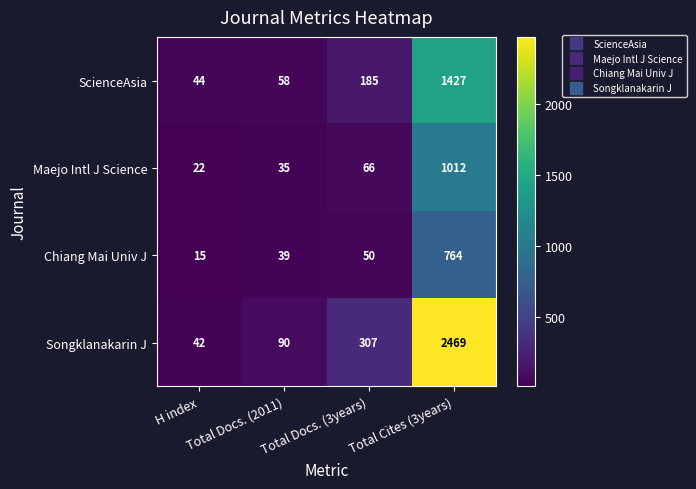

Rank the series by their maximum value, from highest to lowest.

Songklanakarin J, ScienceAsia, Maejo Intl J Science, Chiang Mai Univ J